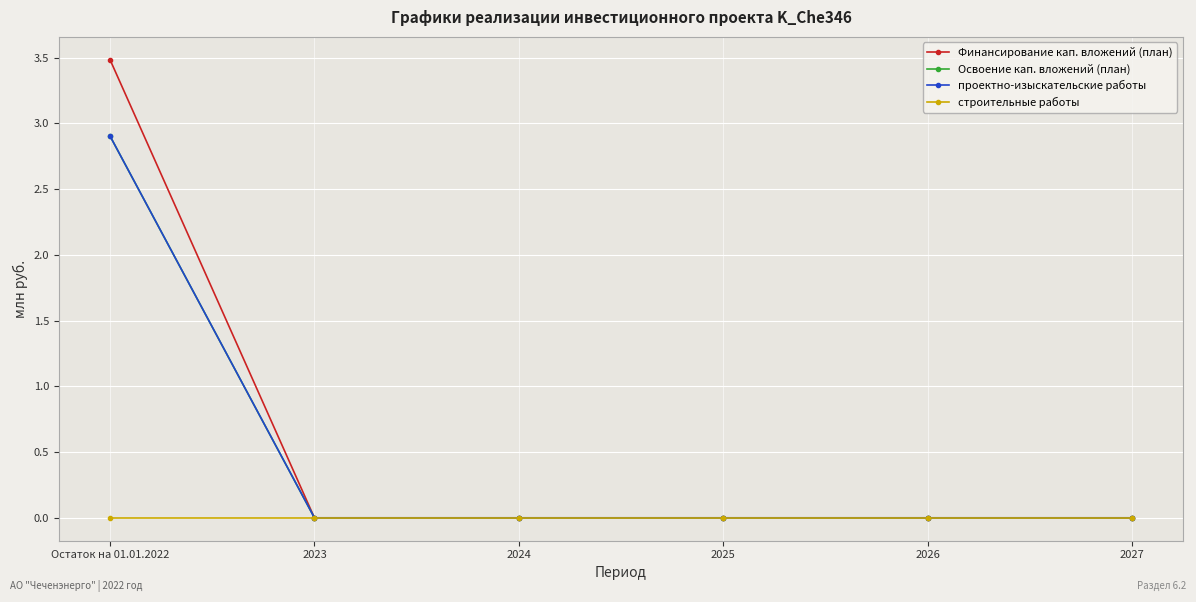

Does the chart have visible grid lines?

Yes